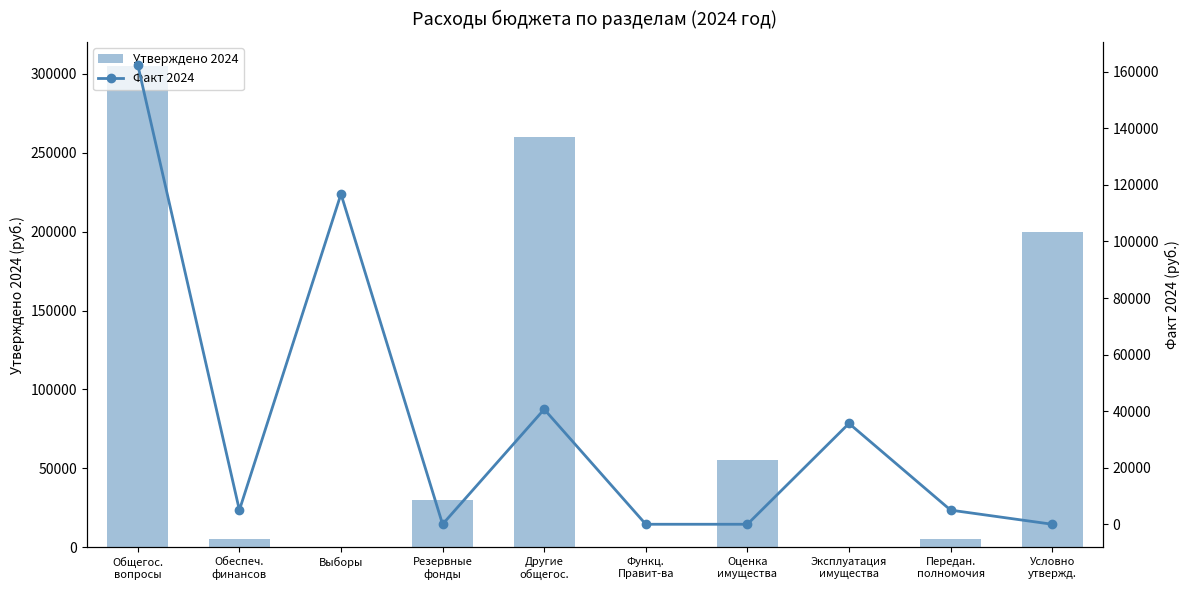

What are all the series names shown in the legend?

Утверждено 2024, Факт 2024